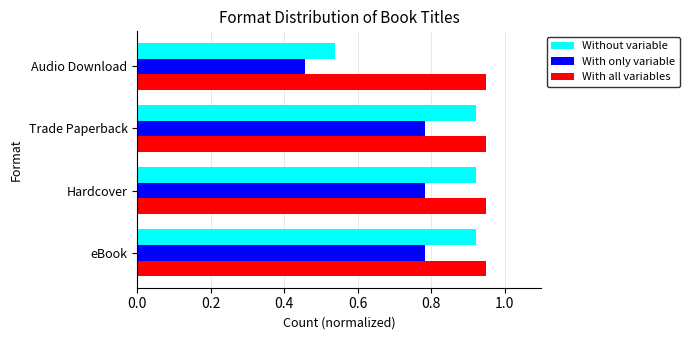

Between Trade Paperback and Audio Download, which series saw the biggest shift?

Without variable